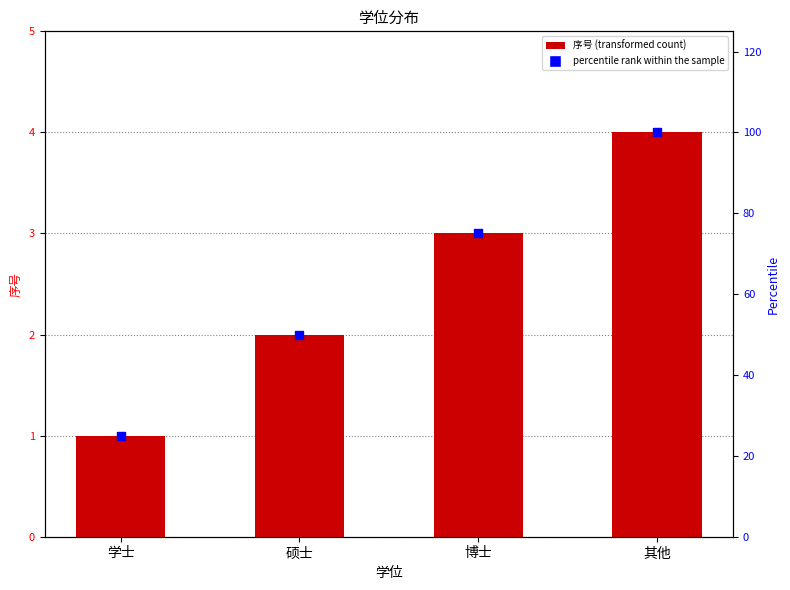

Which series has the largest total across all categories?

percentile rank within the sample